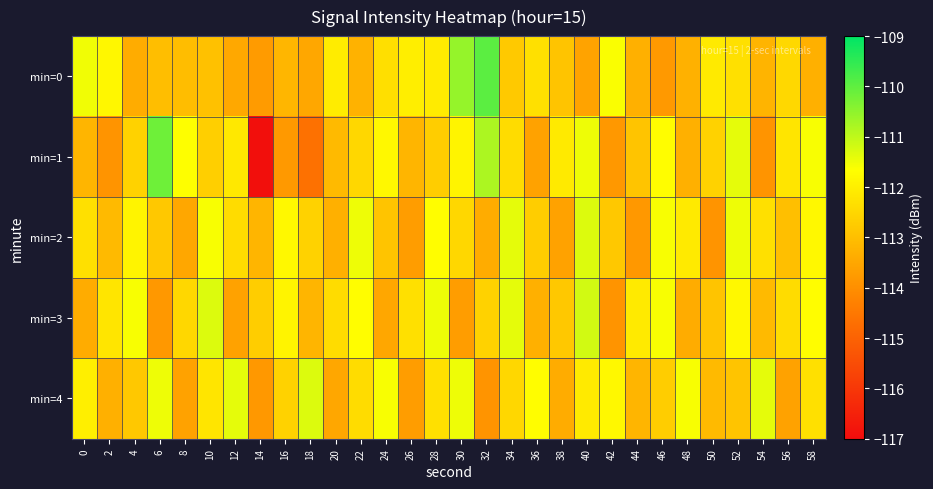

What is the maximum value shown in the chart?

-110.0